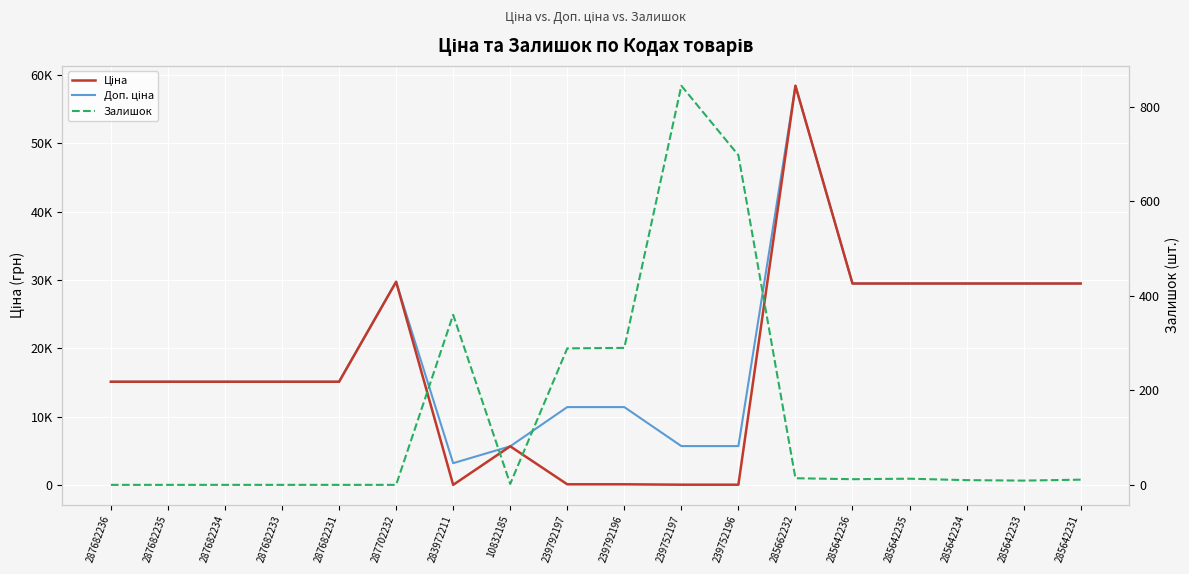

What is the difference between the maximum and minimum values in the Ціна series?

58394.5